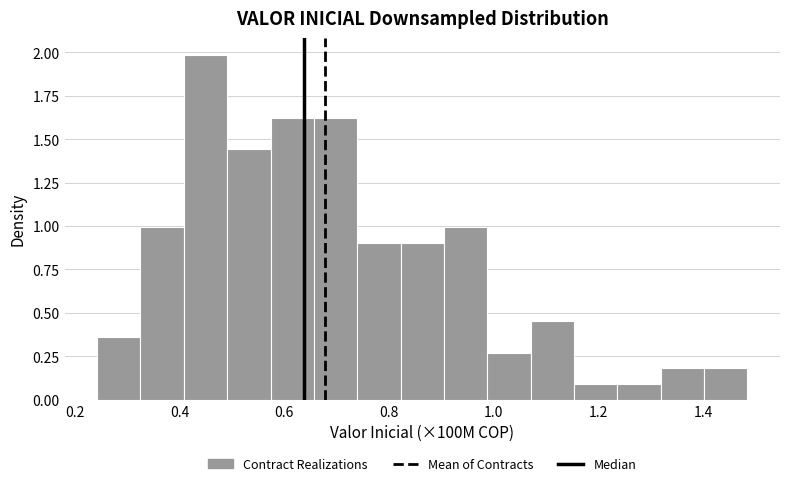

Reading left to right, list every bar in this chart as the range it spans on the x-axis followed by its height. Neither the bar edges nor the heights are printed on the chart, so give them approximately, as read against the axes.

0.24 to 0.32: 0.35
0.32 to 0.40: 1.00
0.40 to 0.50: 2.00
0.50 to 0.58: 1.45
0.58 to 0.66: 1.60
0.66 to 0.74: 1.60
0.74 to 0.82: 0.90
0.82 to 0.90: 0.90
0.90 to 0.98: 1.00
0.98 to 1.08: 0.25
1.08 to 1.16: 0.45
1.16 to 1.24: 0.10
1.24 to 1.32: 0.10
1.32 to 1.40: 0.20
1.40 to 1.48: 0.20